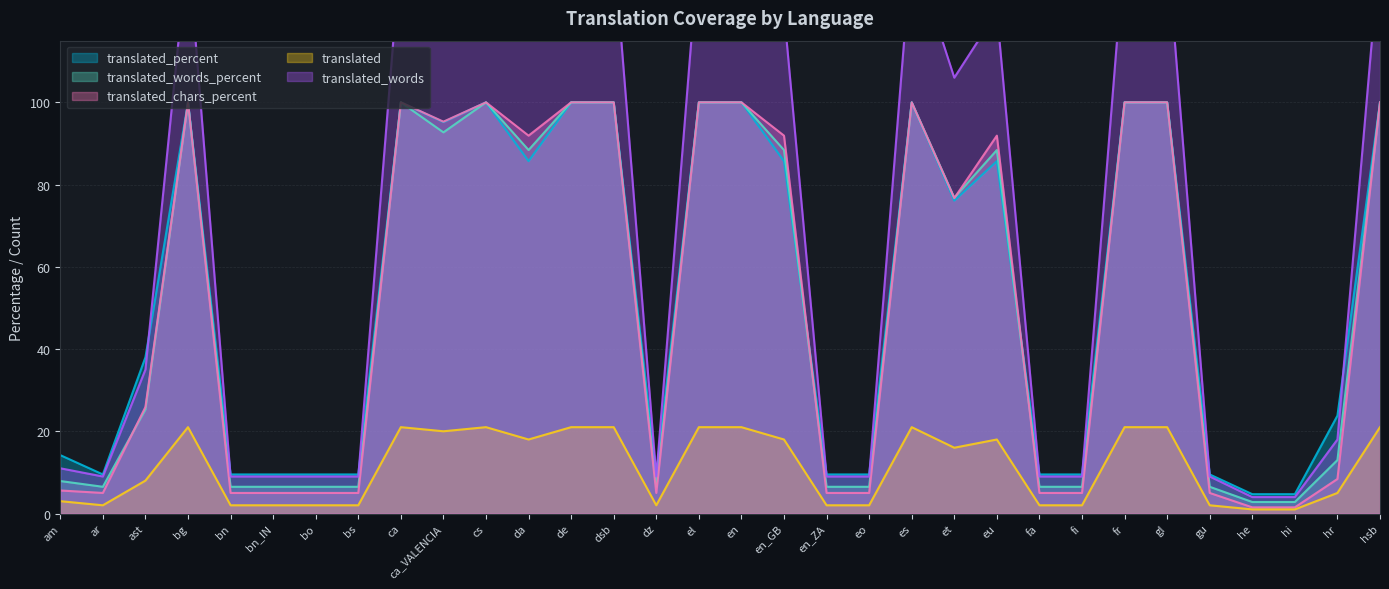

What are all the series names shown in the legend?

translated_percent, translated_words_percent, translated_chars_percent, translated, translated_words